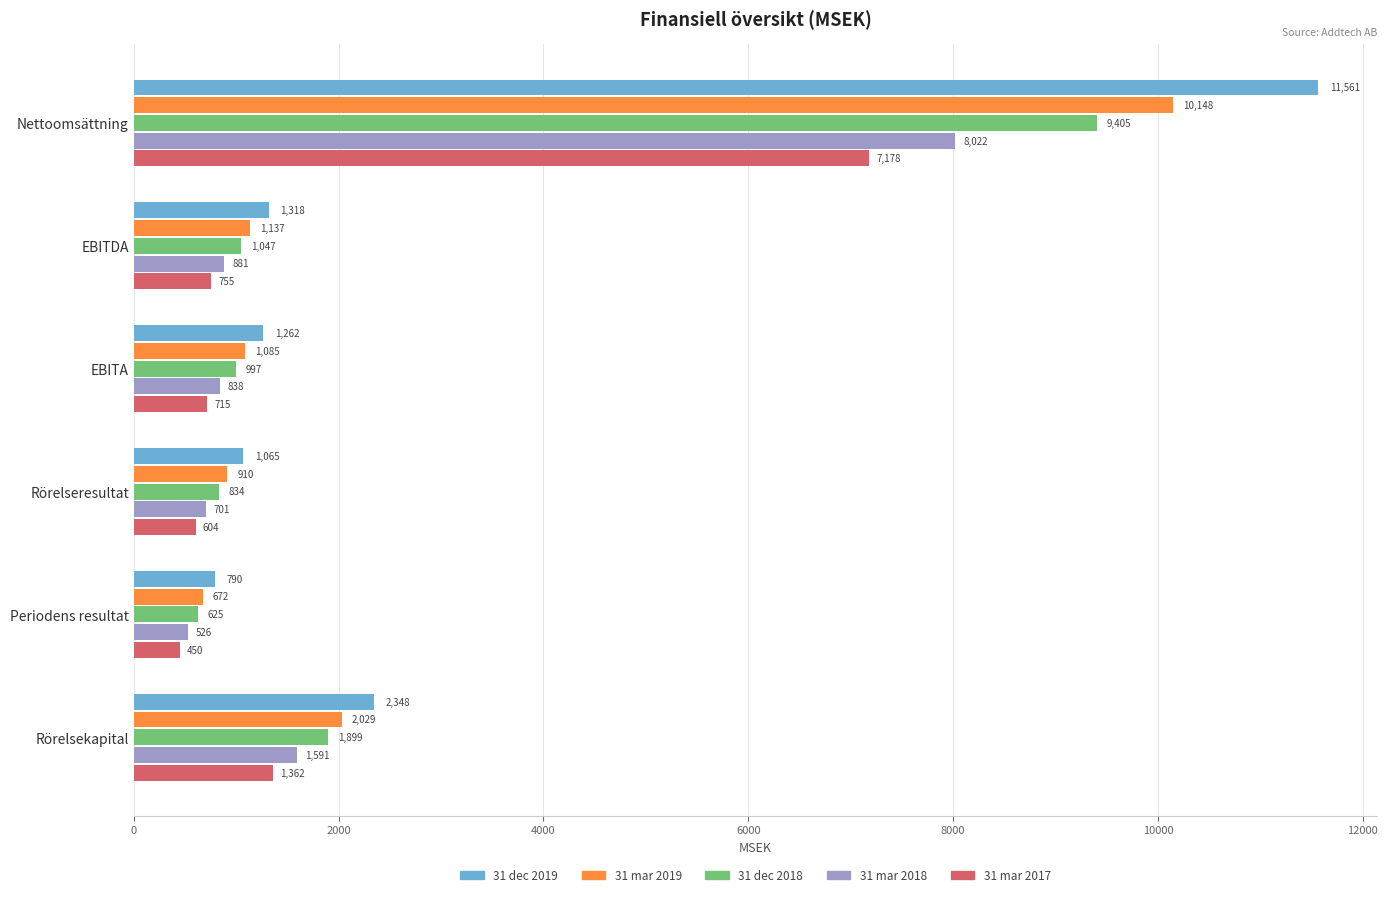

True or false: 31 mar 2018 has a value of 526 at Periodens resultat.

True